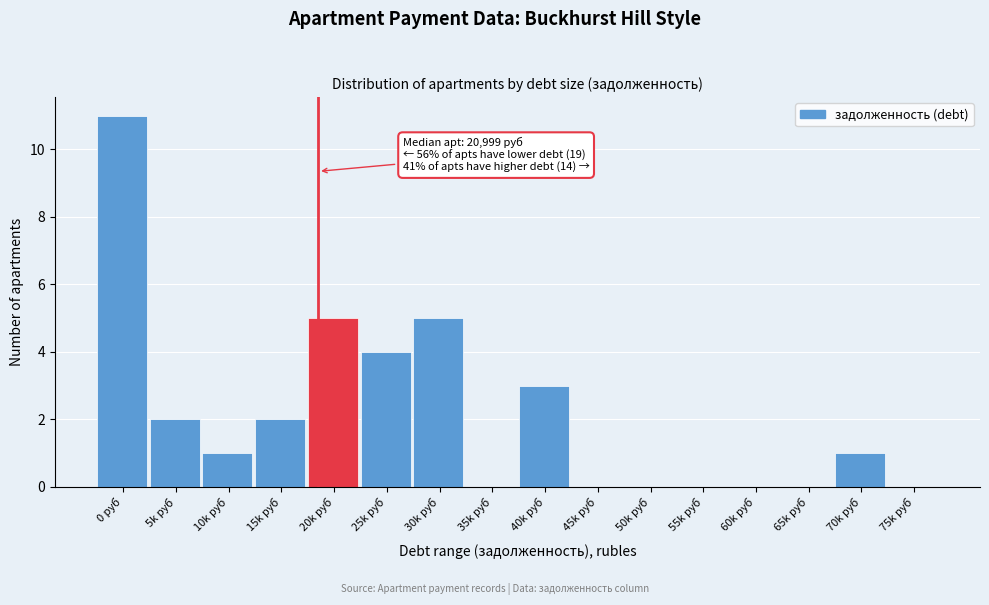

Reading left to right, list all the values displayed in this chart.

0 руб=11	5k руб=2	10k руб=1	15k руб=2	20k руб=5	25k руб=4	30k руб=5	35k руб=0	40k руб=3	45k руб=0	50k руб=0	55k руб=0	60k руб=0	65k руб=0	70k руб=1	75k руб=0